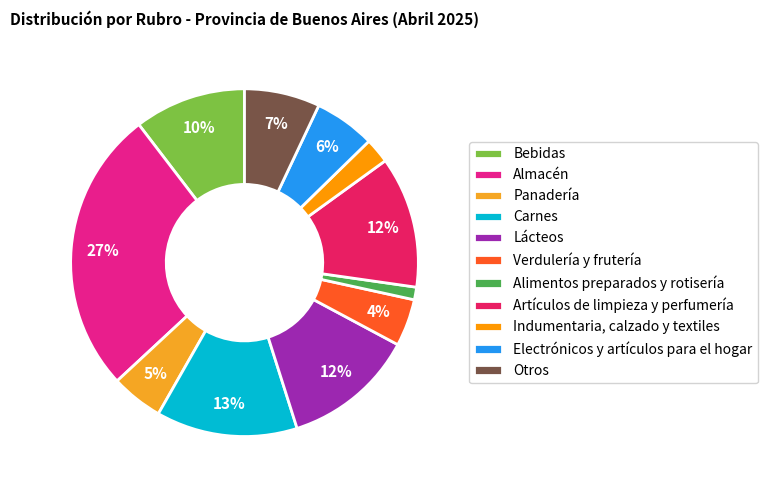

What portion of the pie excludes Alimentos preparados y rotisería?

98.8%